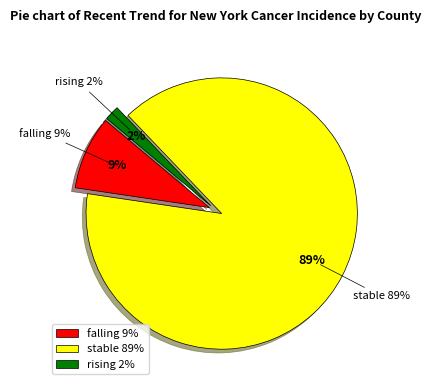

What percentage is NOT represented by rising?

98.2%